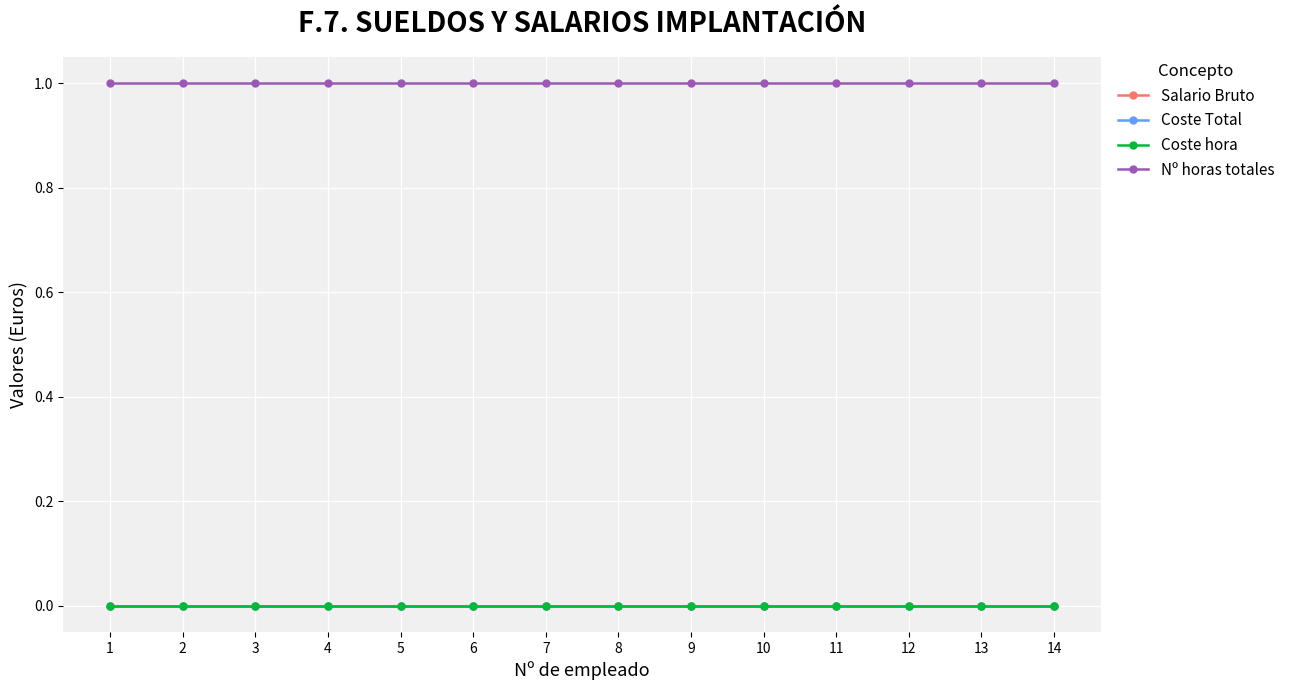

What is the sum of the Nº horas totales values at 6 and 14?

2